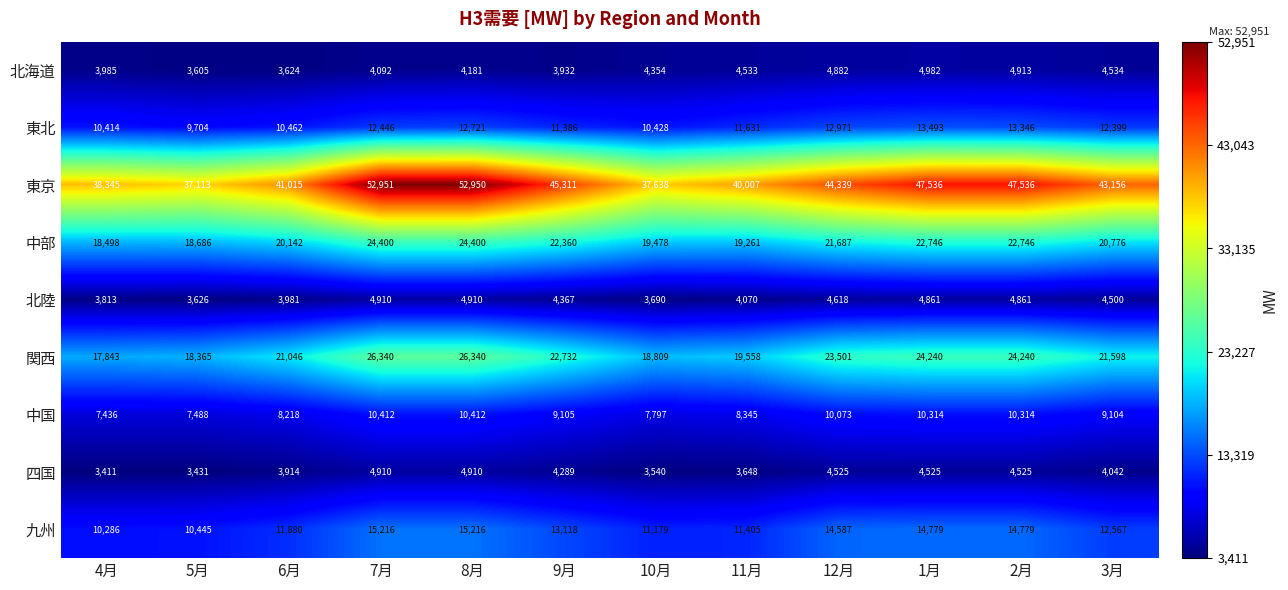

What is the sum of the 中部 values at 10月 and 12月?

41165